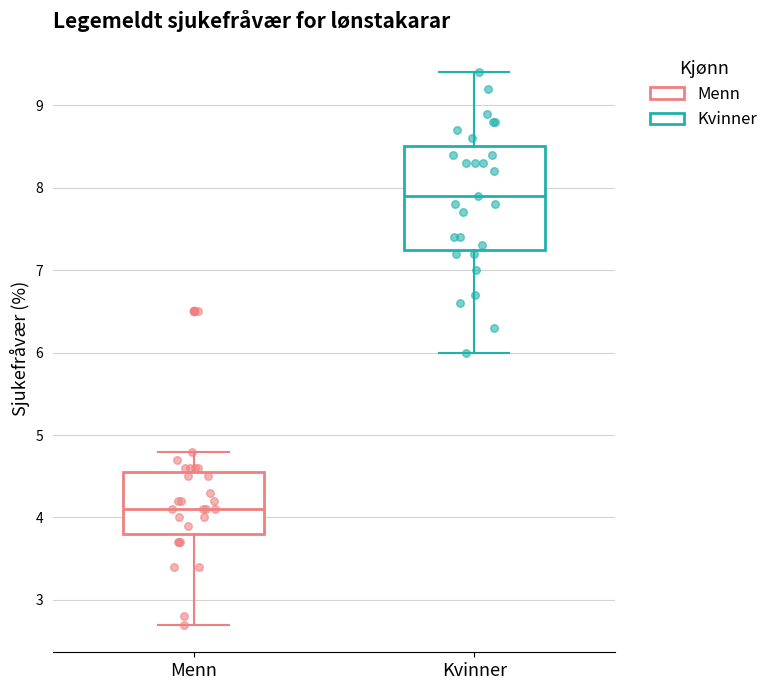

Which box's median line is the highest?

Kvinner